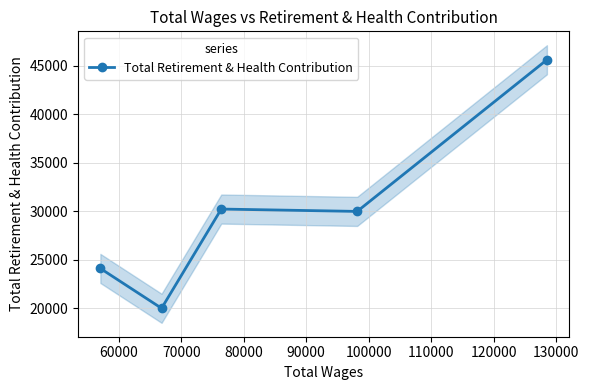

How many points are lower than both their immediate neighbors (excluding endpoints)?

2